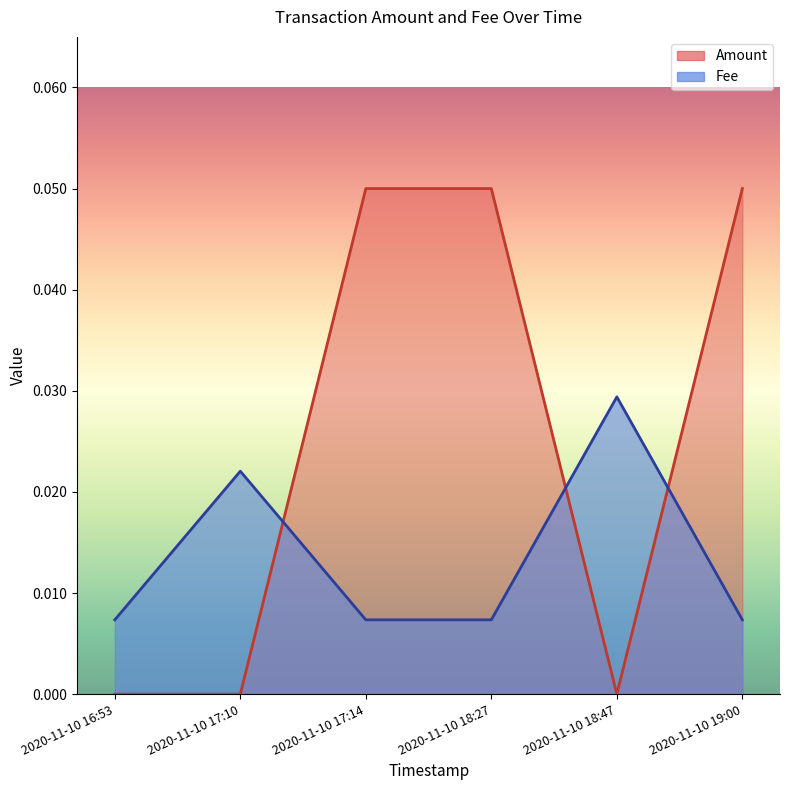

List the series in order of their peak value, lowest first.

Fee, Amount